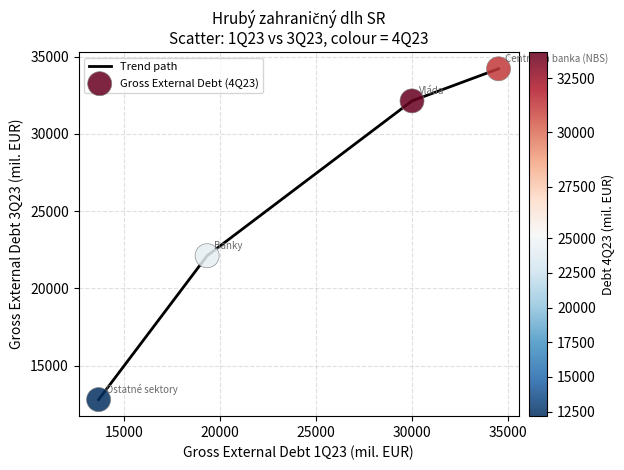

What is the maximum value shown in the chart?

34210.2